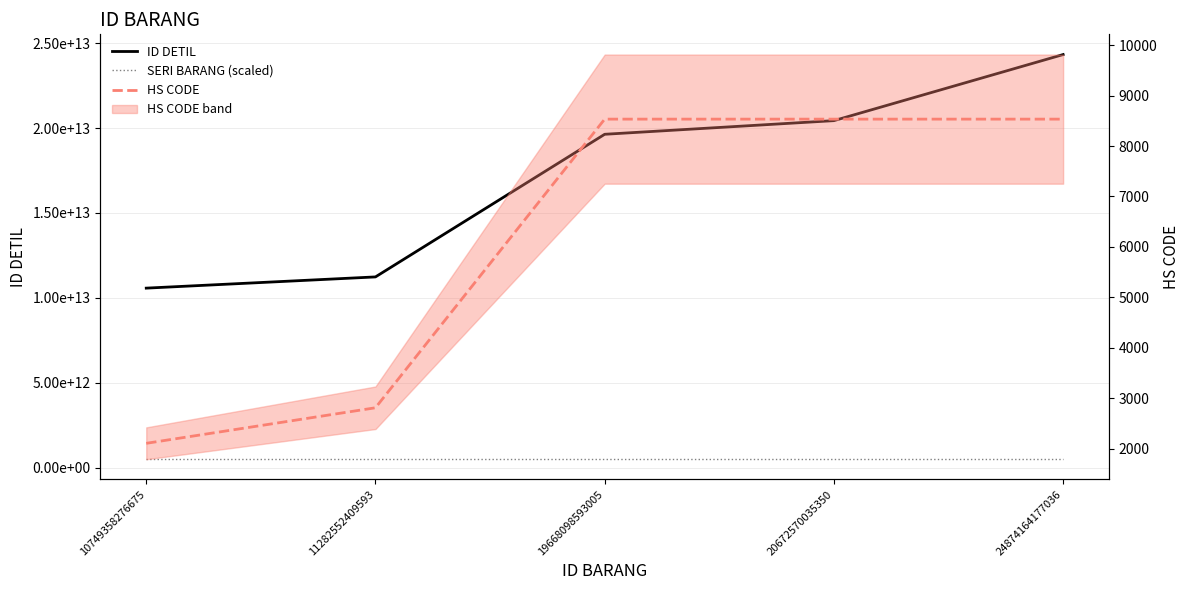

List the series in order of their peak value, lowest first.

HS CODE, SERI BARANG (scaled), ID DETIL